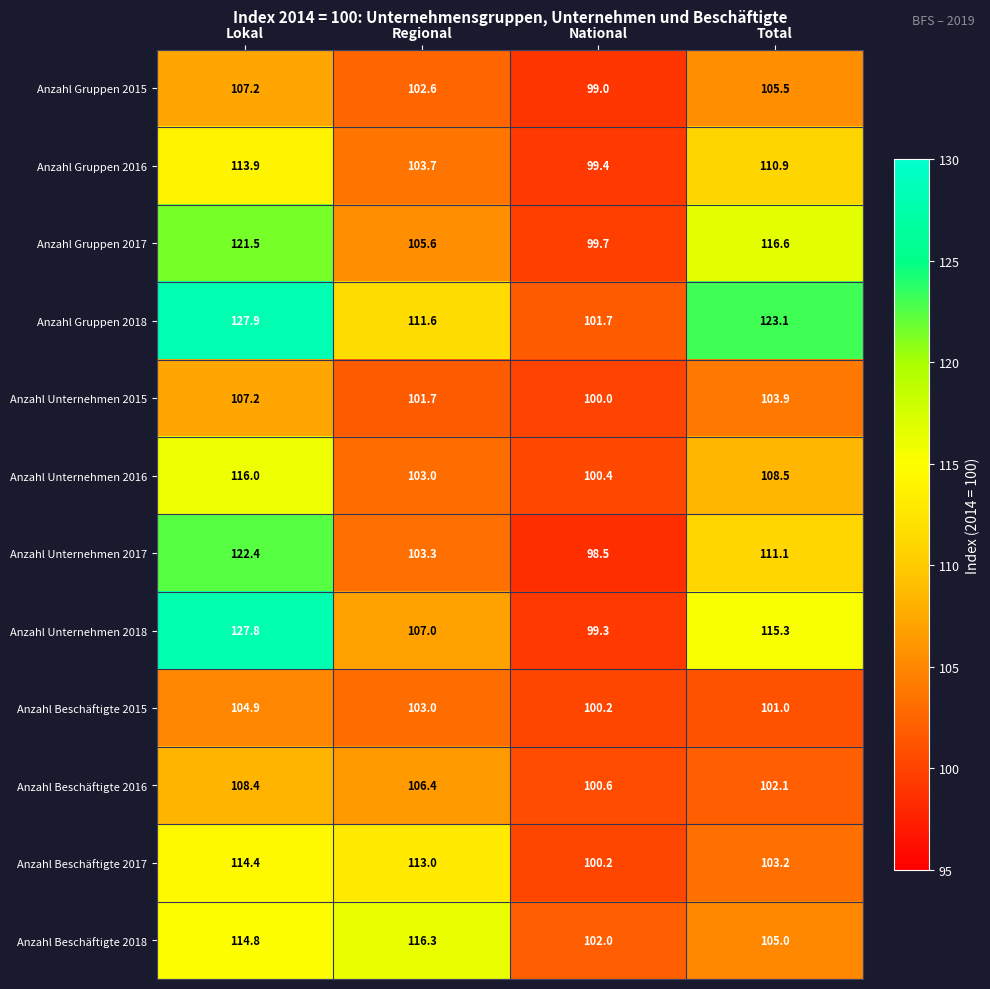

Rank the categories by Anzahl Beschäftigte 2018 value from lowest to highest.

National, Total, Lokal, Regional